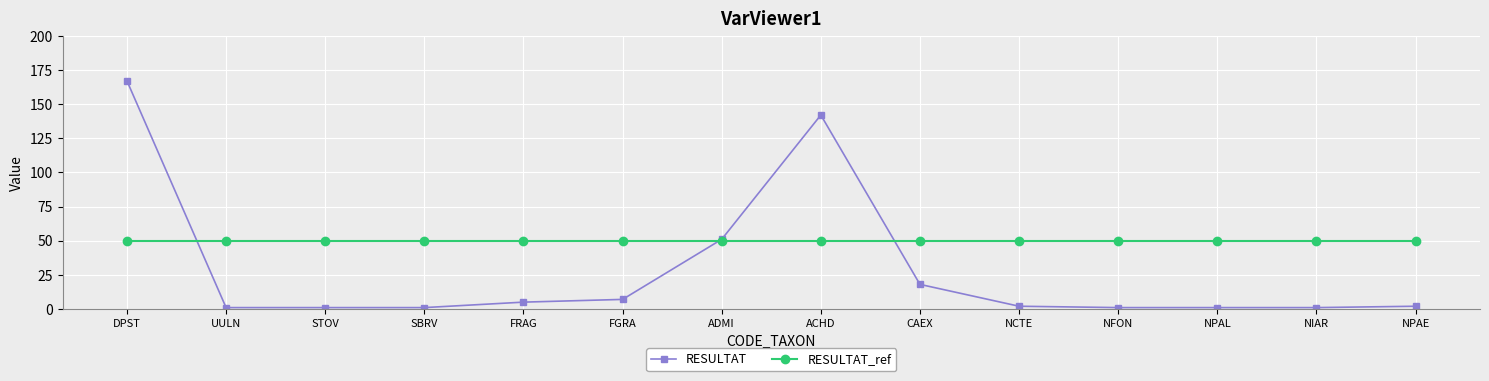

Which series changed the most between STOV and FRAG?

RESULTAT